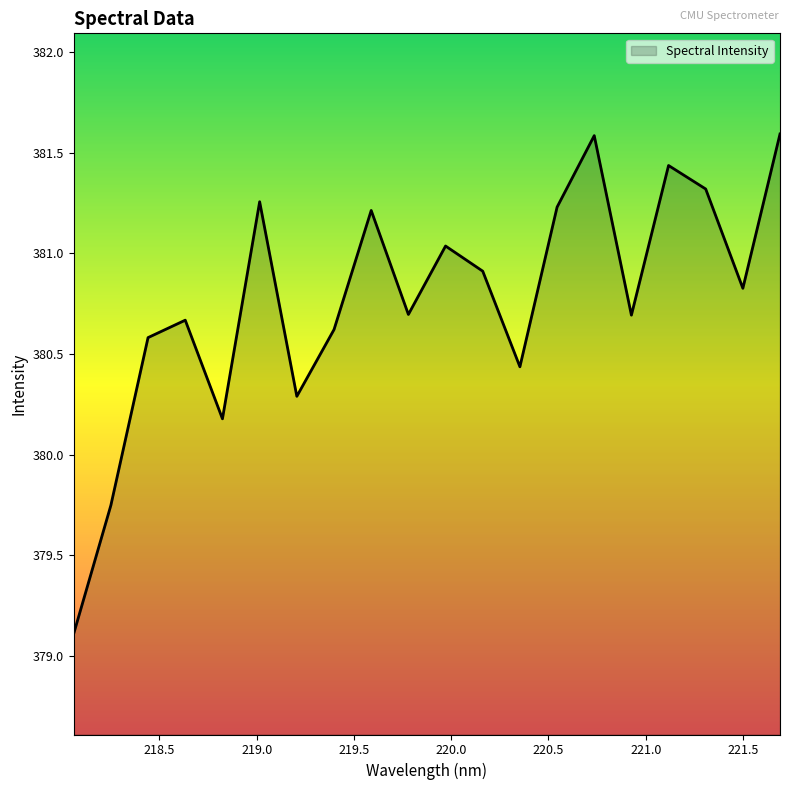

How many interior local peaks (higher than both neighbors) does the data have?

6